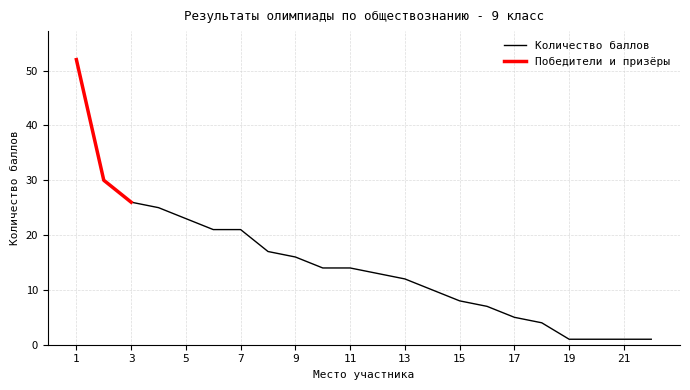

What is the difference between the maximum and minimum values?

51